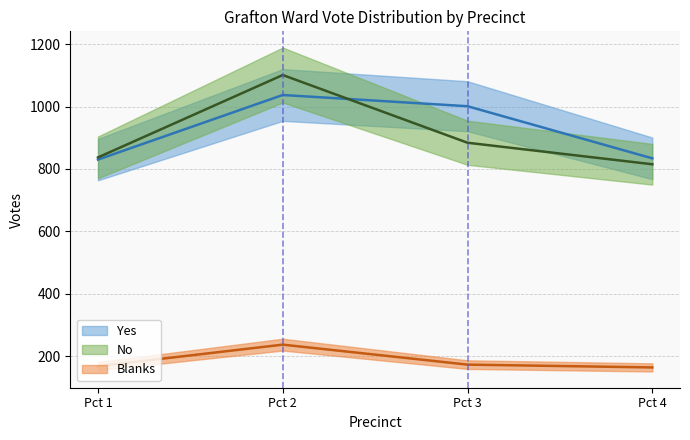

The No series shows 837 at Pct 1. True or false?

True